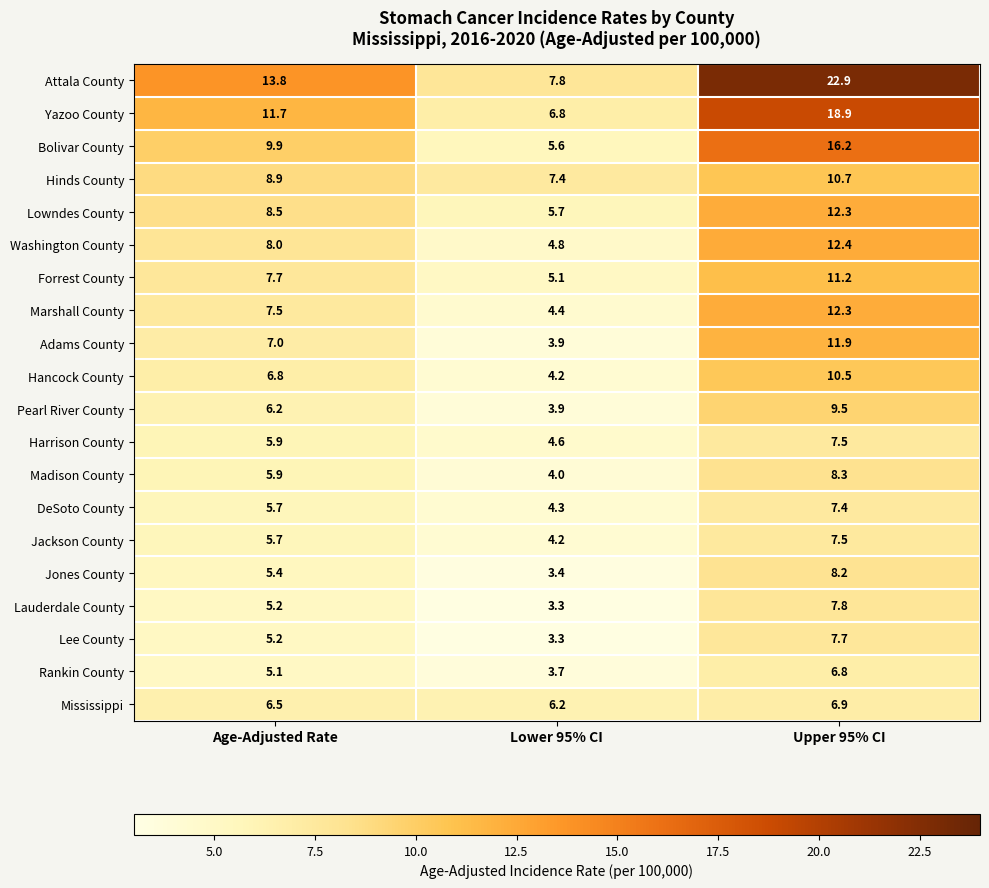

The Jones County series shows 5.0 at Lower 95% CI. True or false?

False